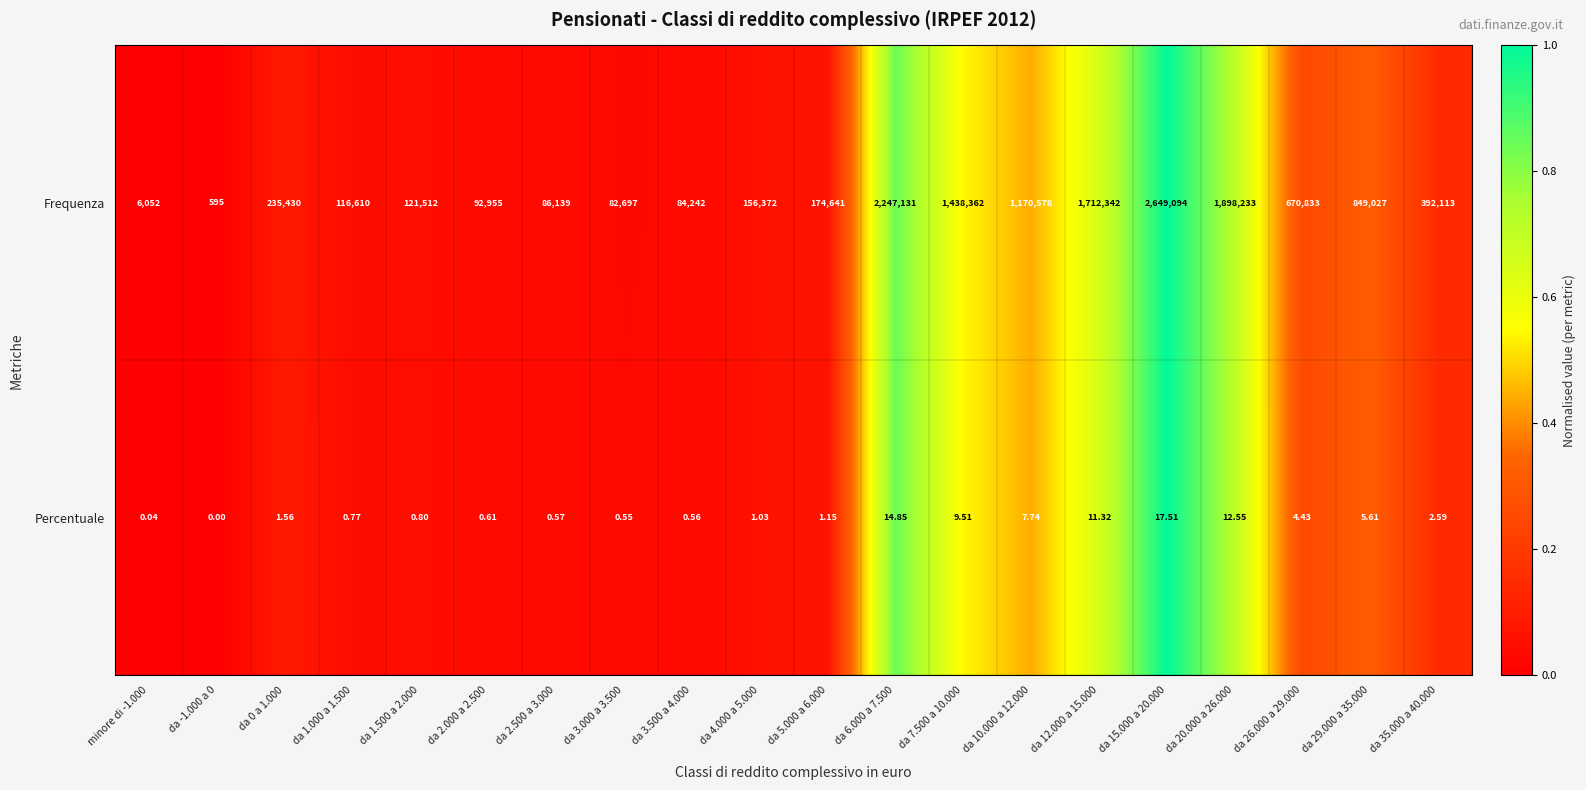

Rank the series at da 12.000 a 15.000 from lowest to highest value.

Percentuale, Frequenza